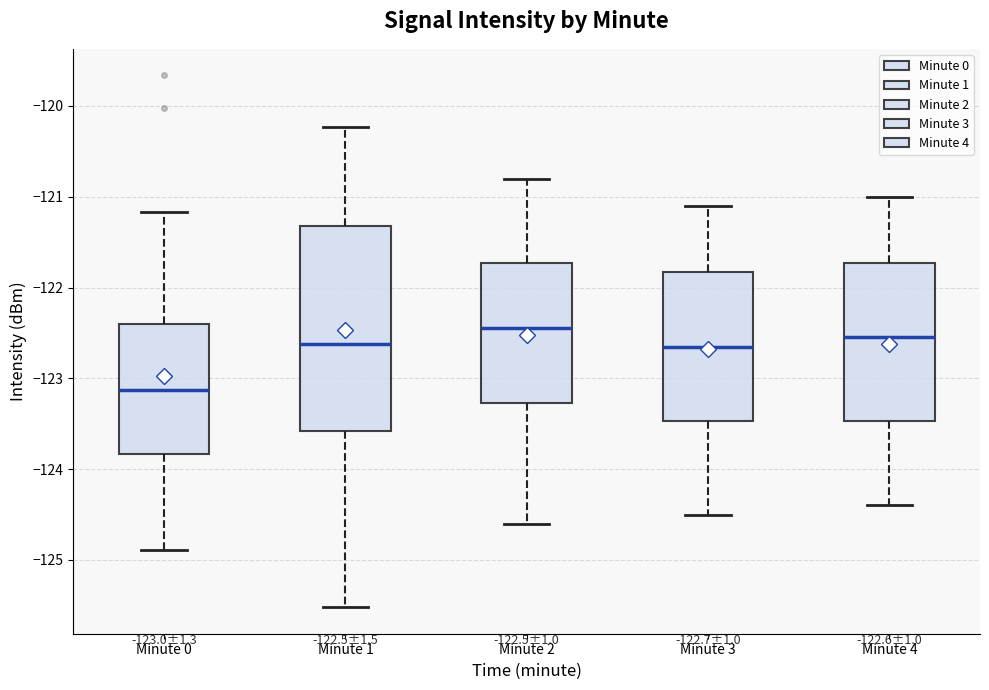

Which box is the tallest, from its lower edge to its upper edge?

Minute 1